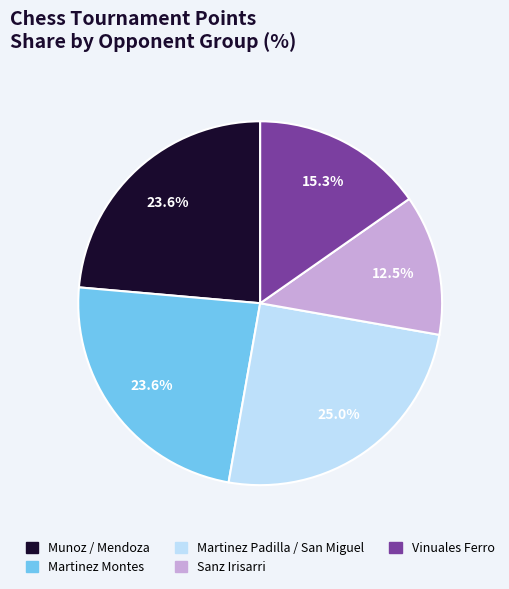

What is the total percentage of Martinez Montes and Martinez Padilla / San Miguel?

48.6%